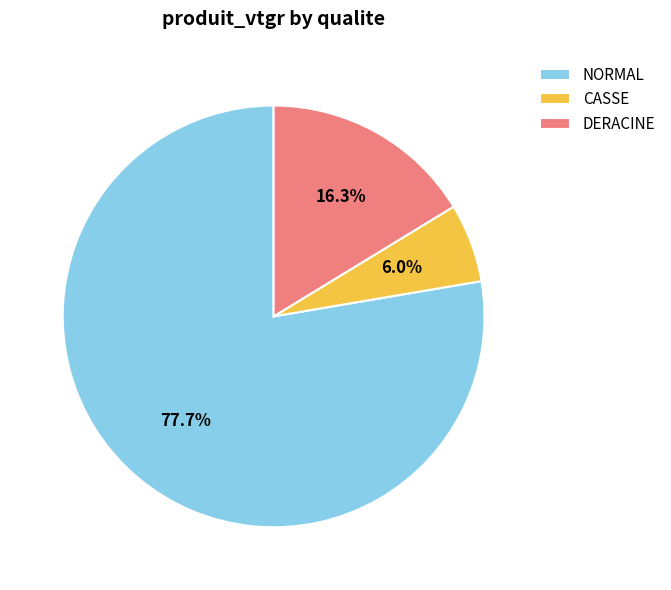

Rank the categories by value from highest to lowest.

NORMAL, DERACINE, CASSE